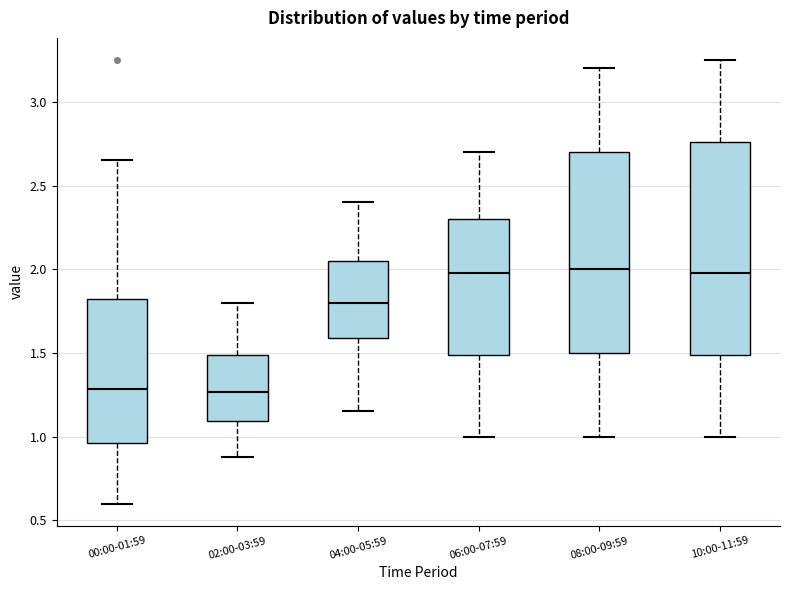

Reading left to right, transcribe this box plot: for each box, give where its median line is, the range the box spans, and where its two whiskers end, as read against the y-axis. The values are not printed on the chart, so give them approximately, as read against the axis.

00:00-01:59: median 1.30, box 0.95 to 1.85, whiskers 0.60 to 2.65
02:00-03:59: median 1.25, box 1.10 to 1.50, whiskers 0.90 to 1.80
04:00-05:59: median 1.80, box 1.60 to 2.05, whiskers 1.15 to 2.40
06:00-07:59: median 2.00, box 1.50 to 2.30, whiskers 1.00 to 2.70
08:00-09:59: median 2.00, box 1.50 to 2.70, whiskers 1.00 to 3.20
10:00-11:59: median 2.00, box 1.50 to 2.75, whiskers 1.00 to 3.25